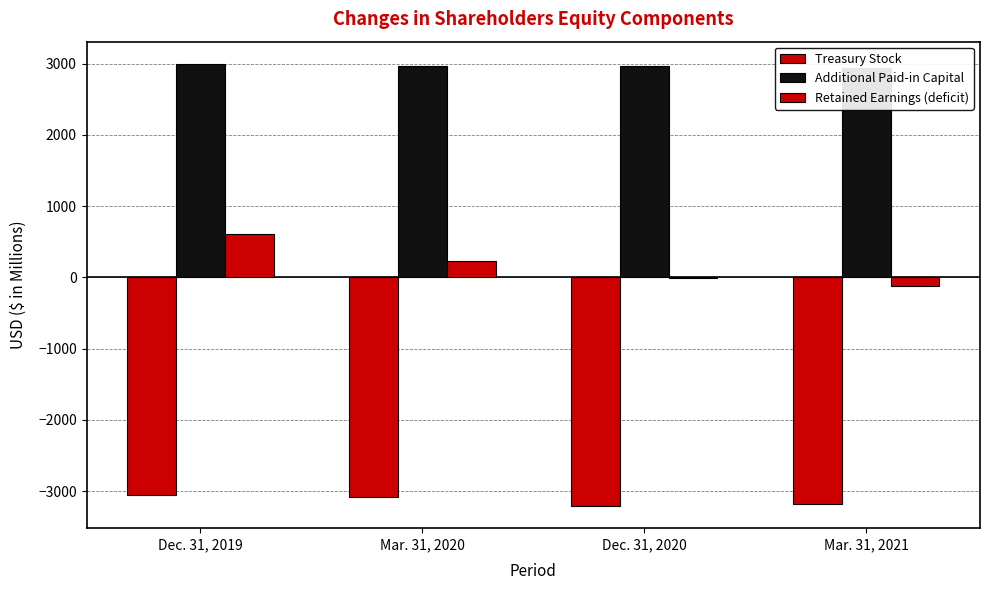

True or false: Additional Paid-in Capital has a value of 2934 at Mar. 31, 2021.

True